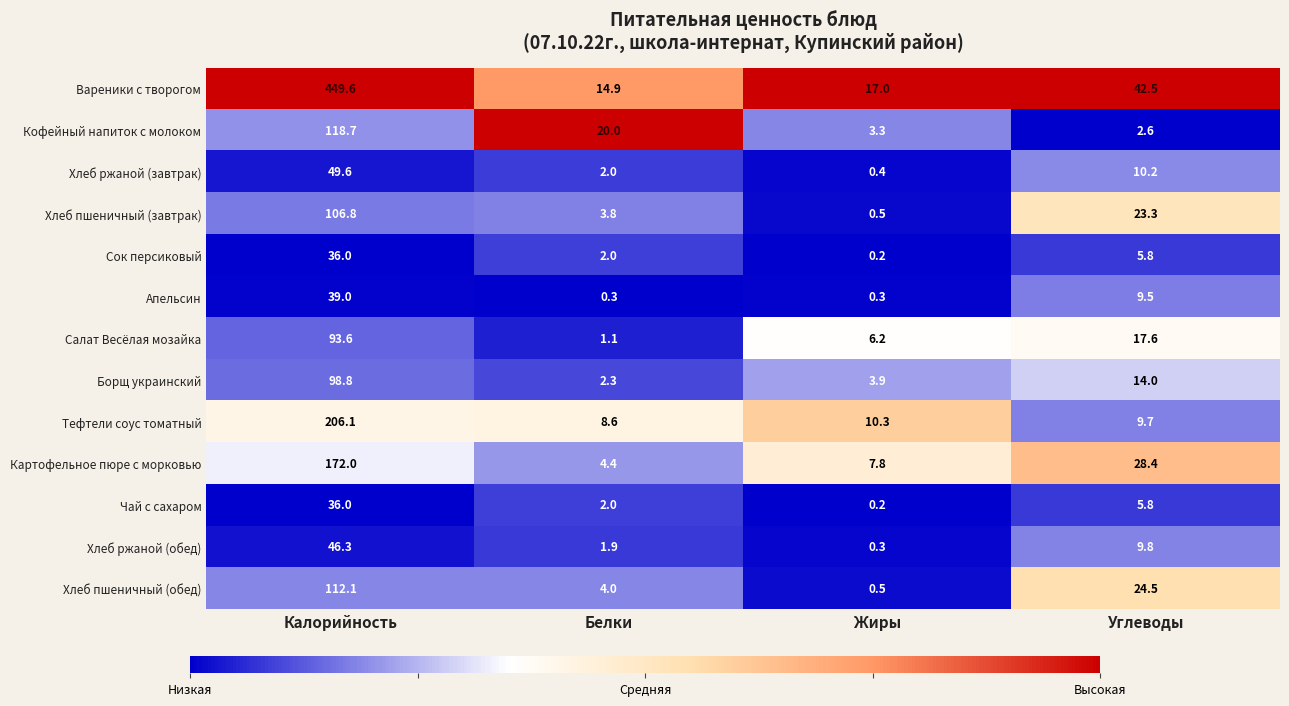

Count the number of categories in the chart.

4